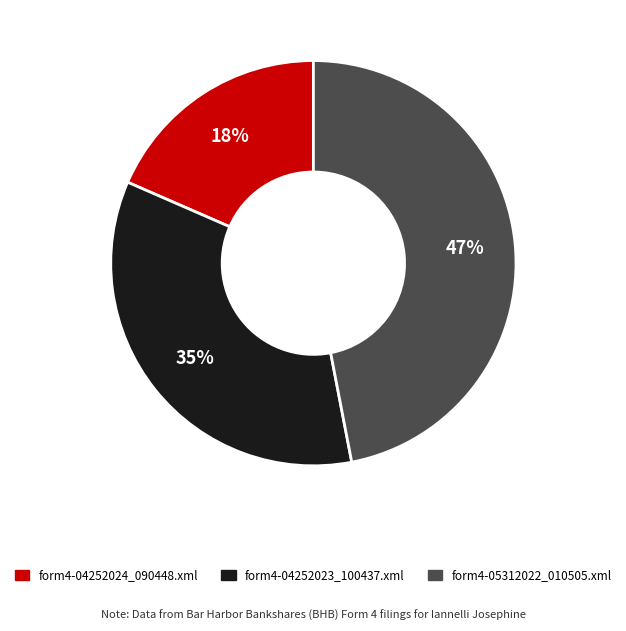

What percentage is the form4-05312022_010505.xml slice, to the nearest percent?

47%